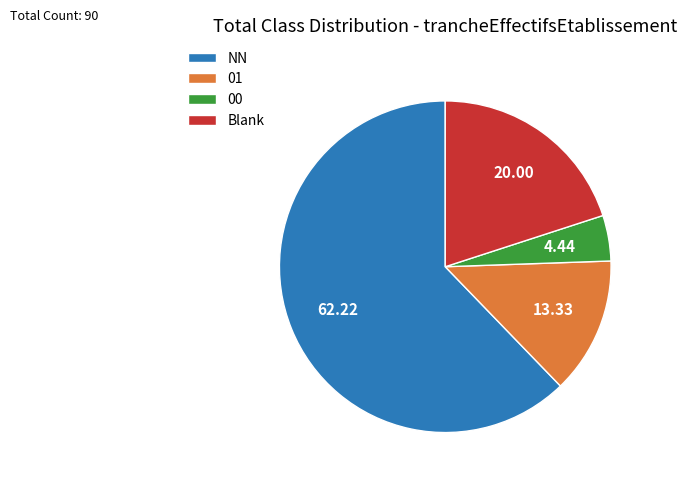

Rank the categories by value from highest to lowest.

NN, Blank, 01, 00